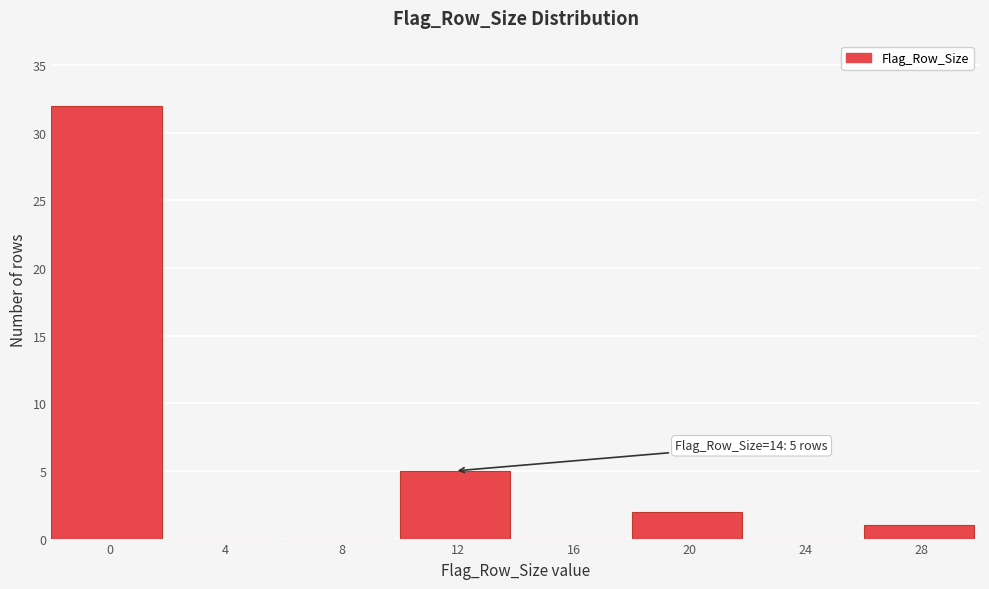

Reading right to left, extract all data points from this chart.

28=1	24=0	20=2	16=0	12=5	8=0	4=0	0=32